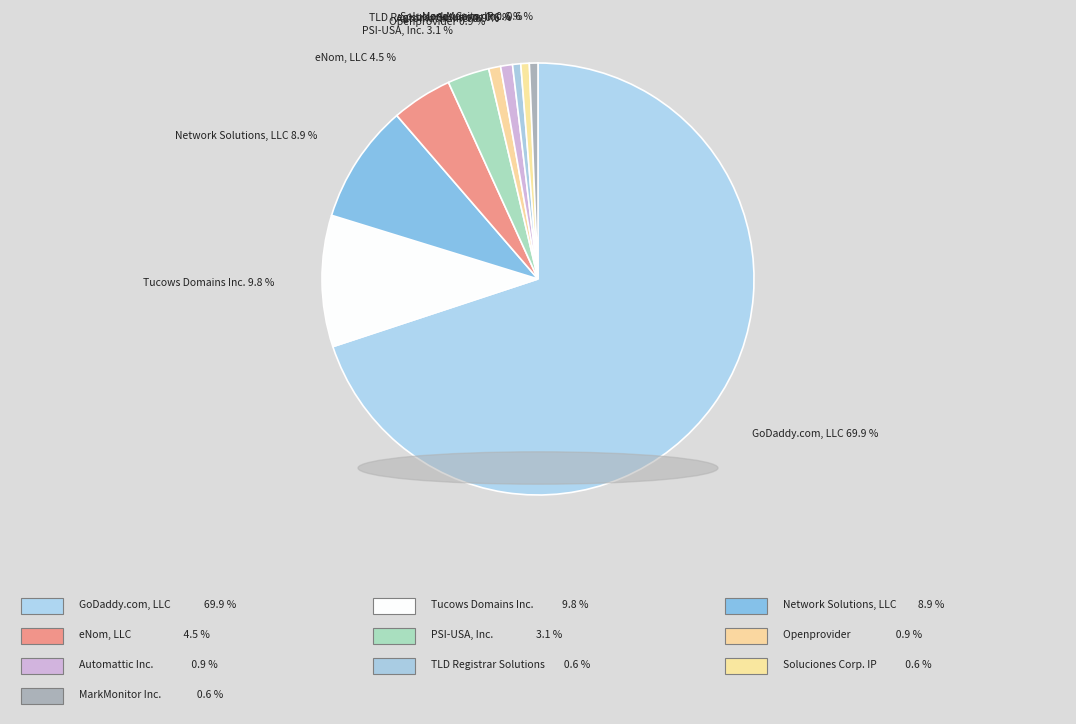

What is the largest slice in the pie chart?

GoDaddy.com, LLC